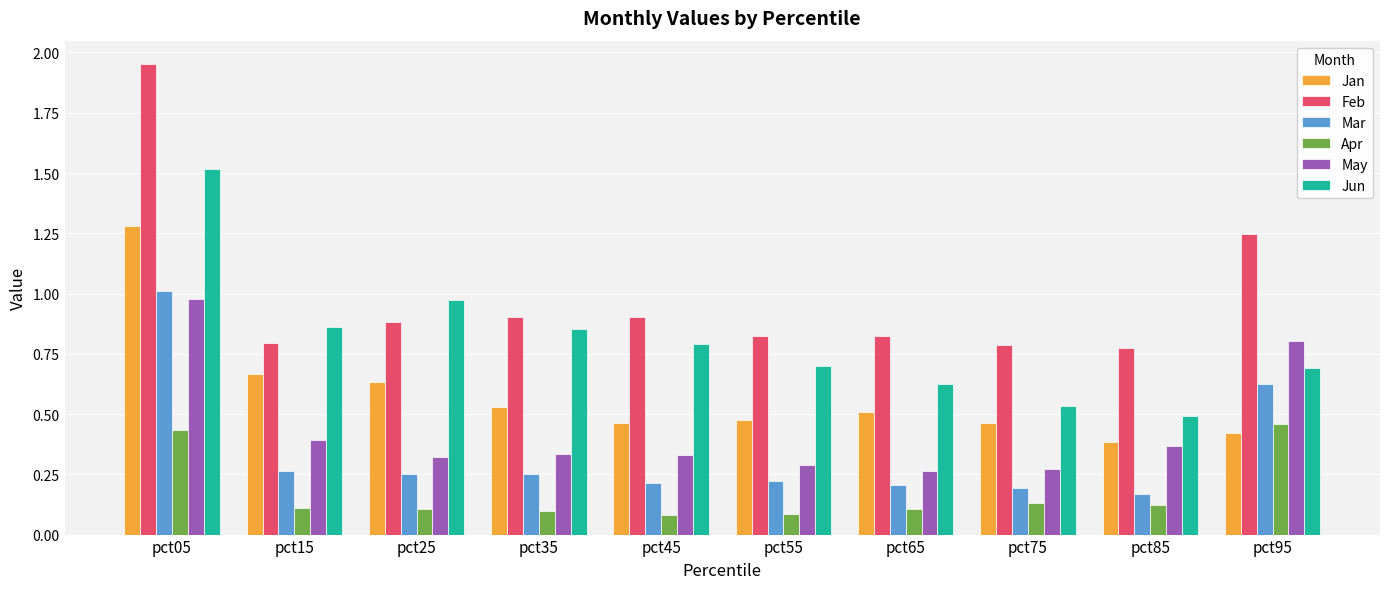

Is it true that Jan equals 0.6 at pct95?

False